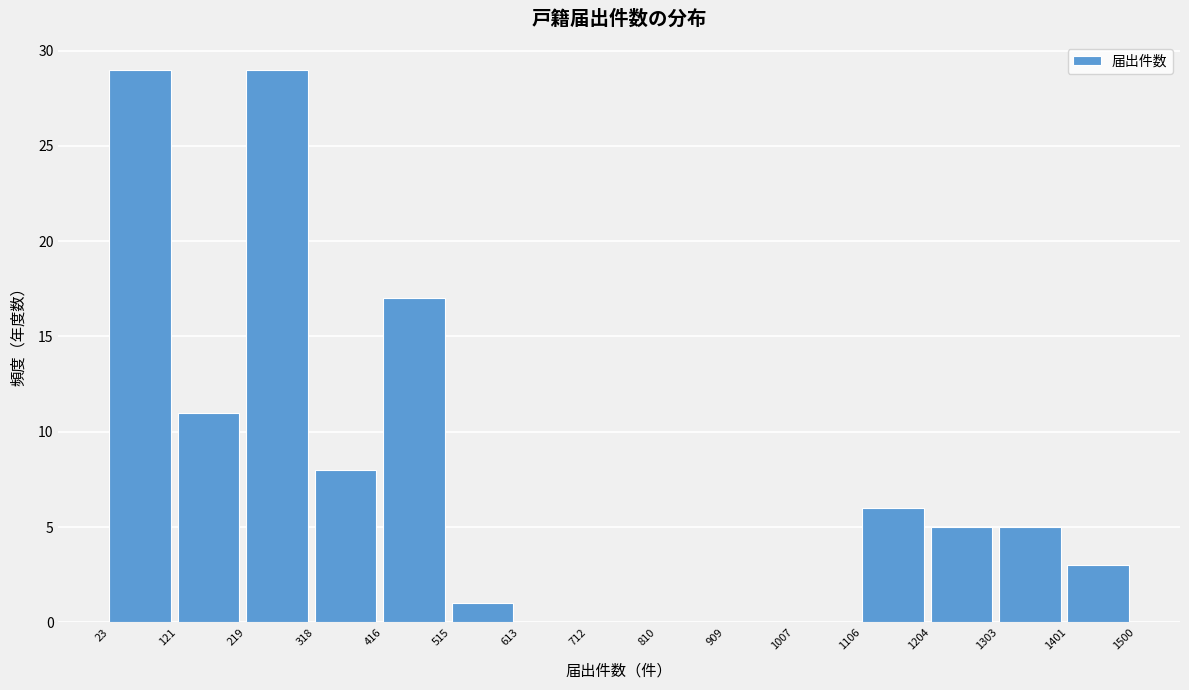

Reading left to right, list every bar in this chart as the range it spans on the x-axis followed by its height. The values are not printed on the chart, so give them approximately, as read against the axis.

23 to 121: 29
121 to 219: 11
219 to 318: 29
318 to 416: 8
416 to 515: 17
515 to 613: 1
613 to 712: 0
712 to 810: 0
810 to 909: 0
909 to 1007: 0
1007 to 1106: 0
1106 to 1204: 6
1204 to 1303: 5
1303 to 1401: 5
1401 to 1500: 3